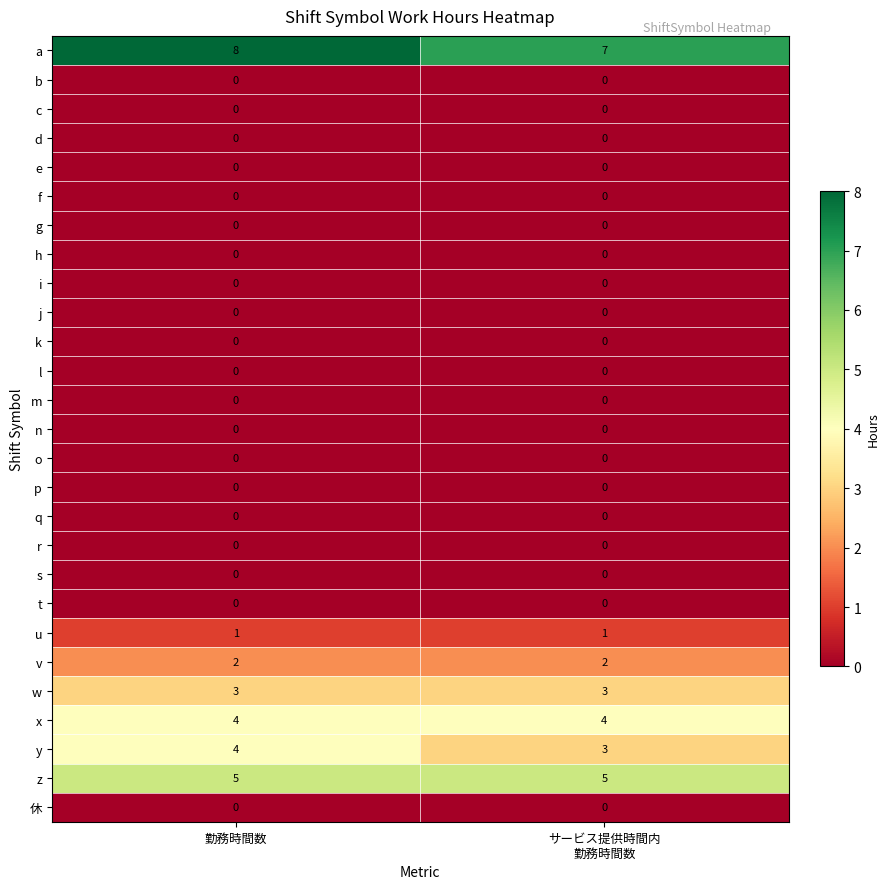

What is the maximum value shown in the chart?

8